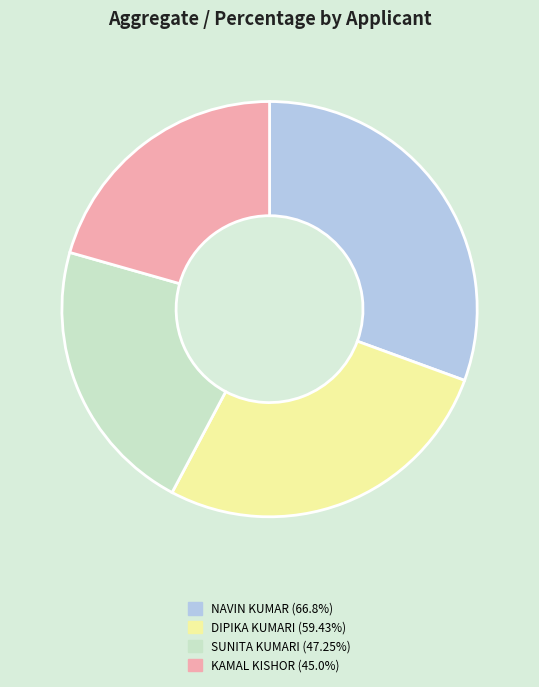

What is the ratio of the value at DIPIKA KUMARI (59.43%) to the value at KAMAL KISHOR (45.0%)?

1.3